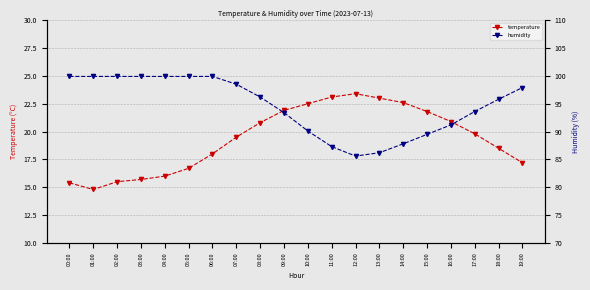

What is the difference between the second highest and second lowest values in the temperature series?

7.7